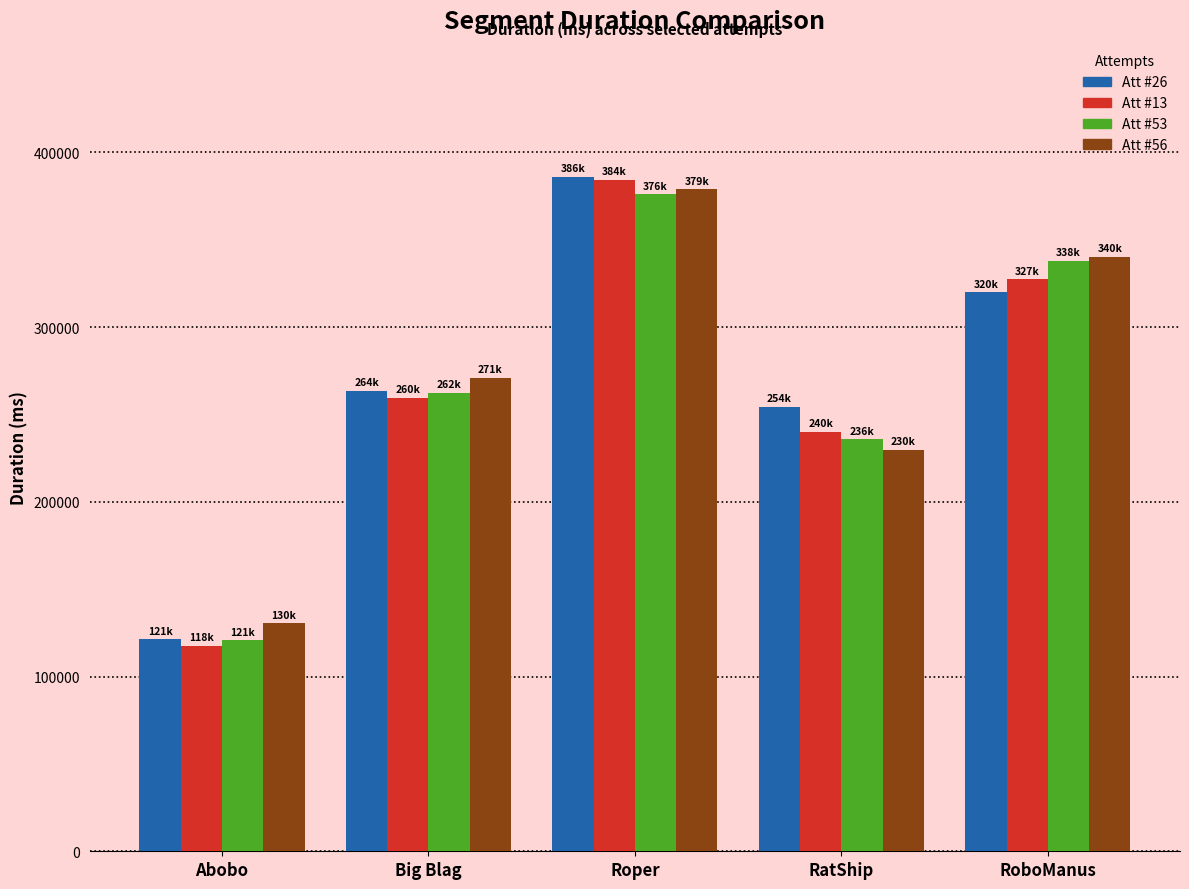

What is the greatest value displayed?

385974